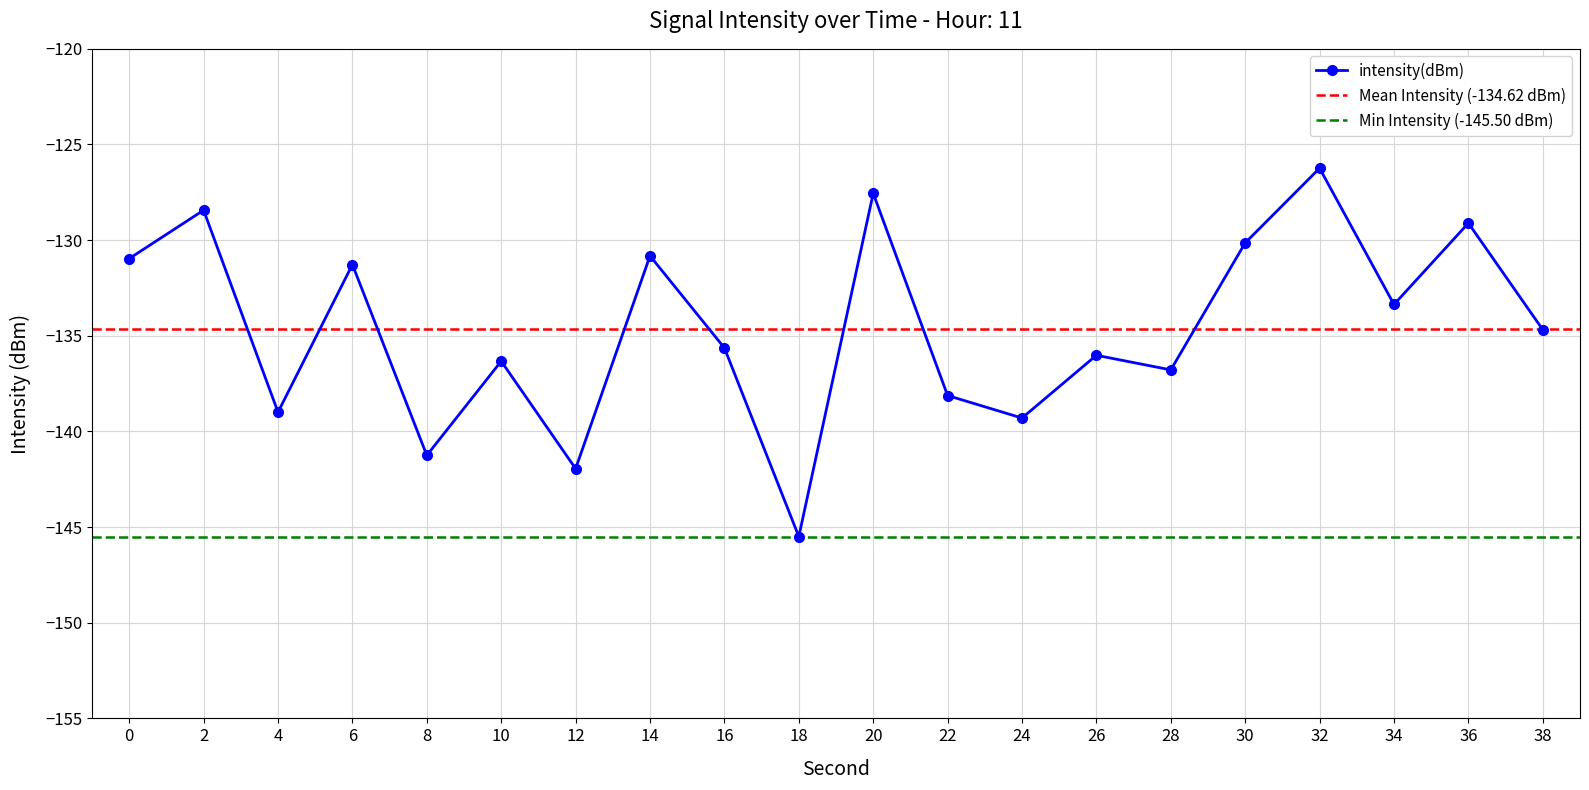

Does the chart display data point markers on the line(s)?

Yes